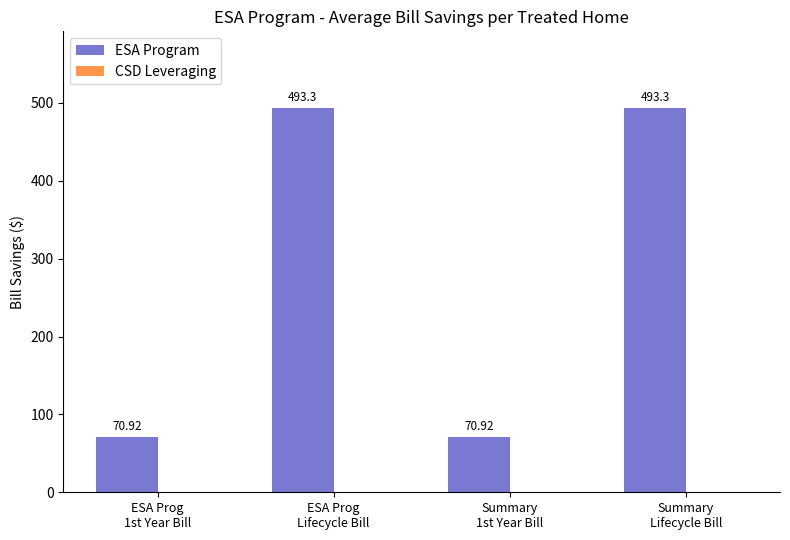

What is the average value?

282.1